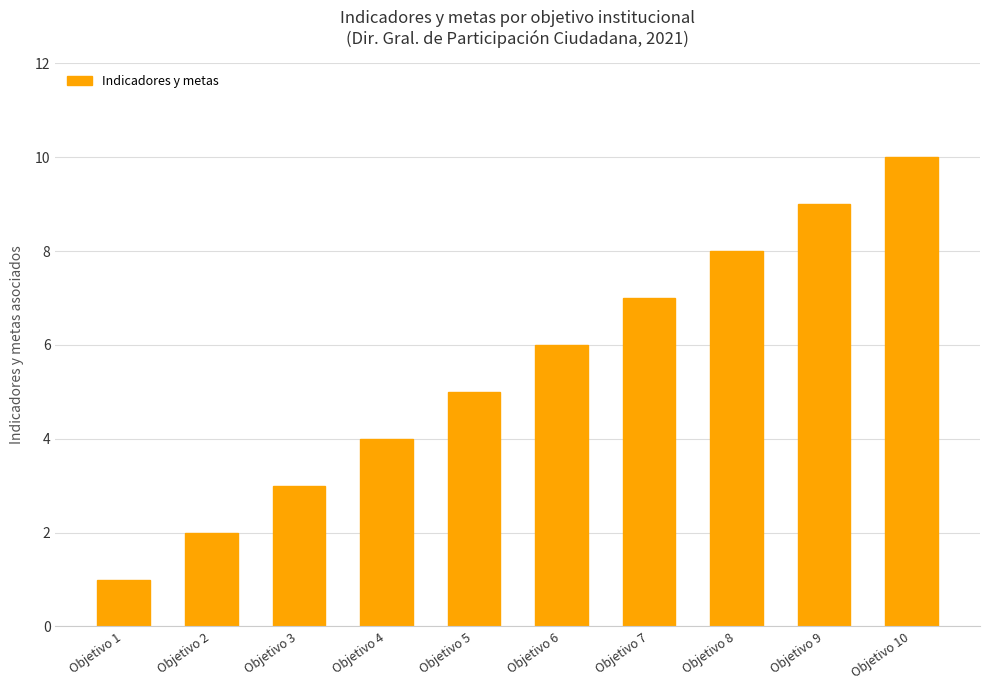

Are the bars horizontal?

No